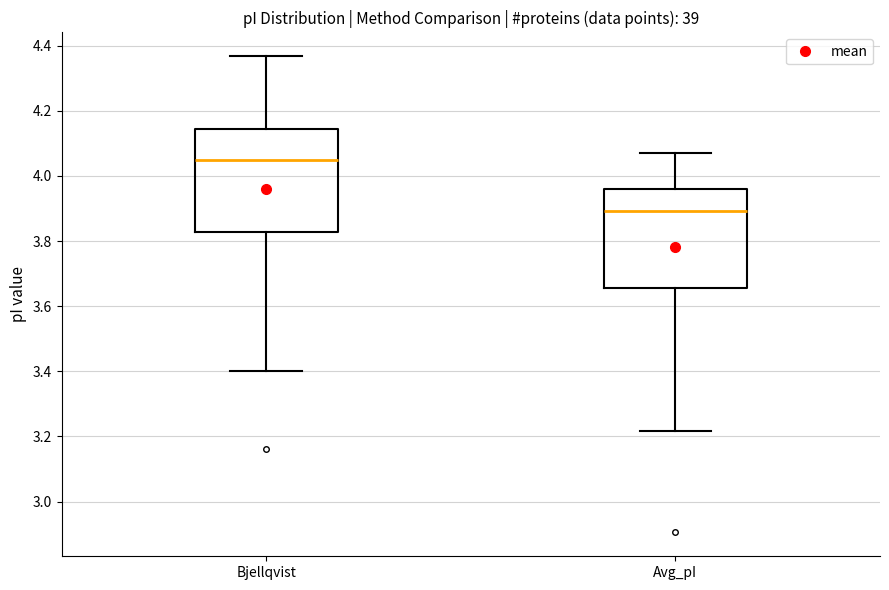

Which box's median line is the lowest?

Avg_pI